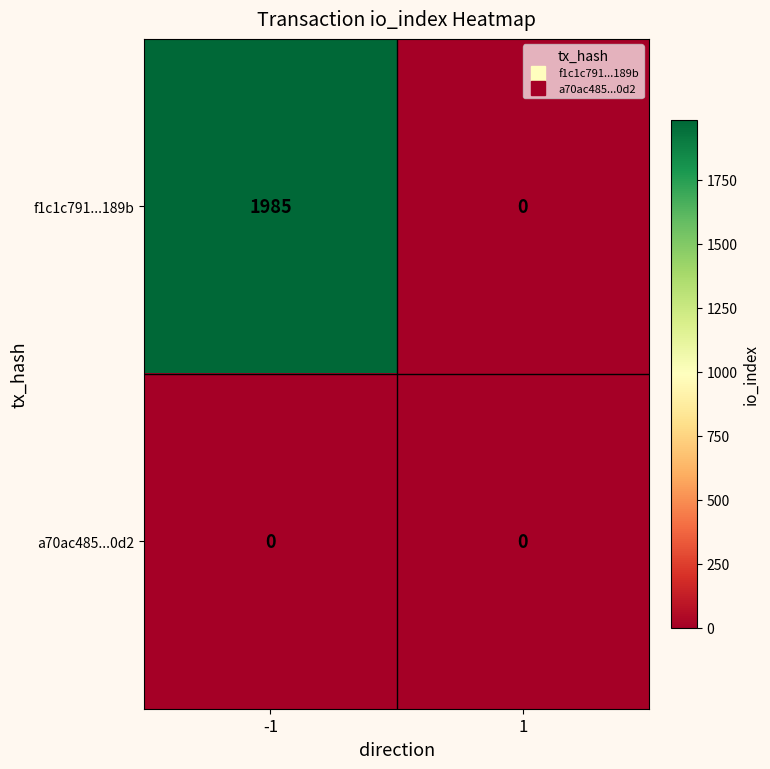

Which series has the largest range (max minus min)?

f1c1c791...189b